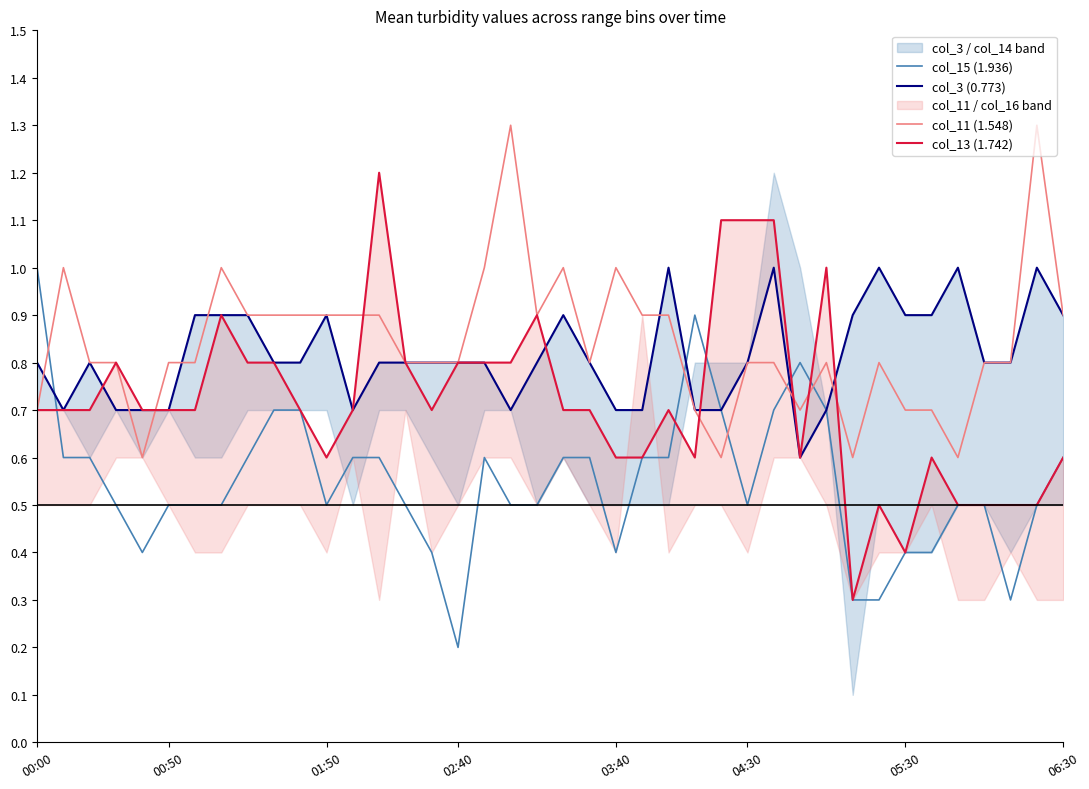

In col_13 (1.742), how many points are higher than both neighbors (excluding endpoints)?

8